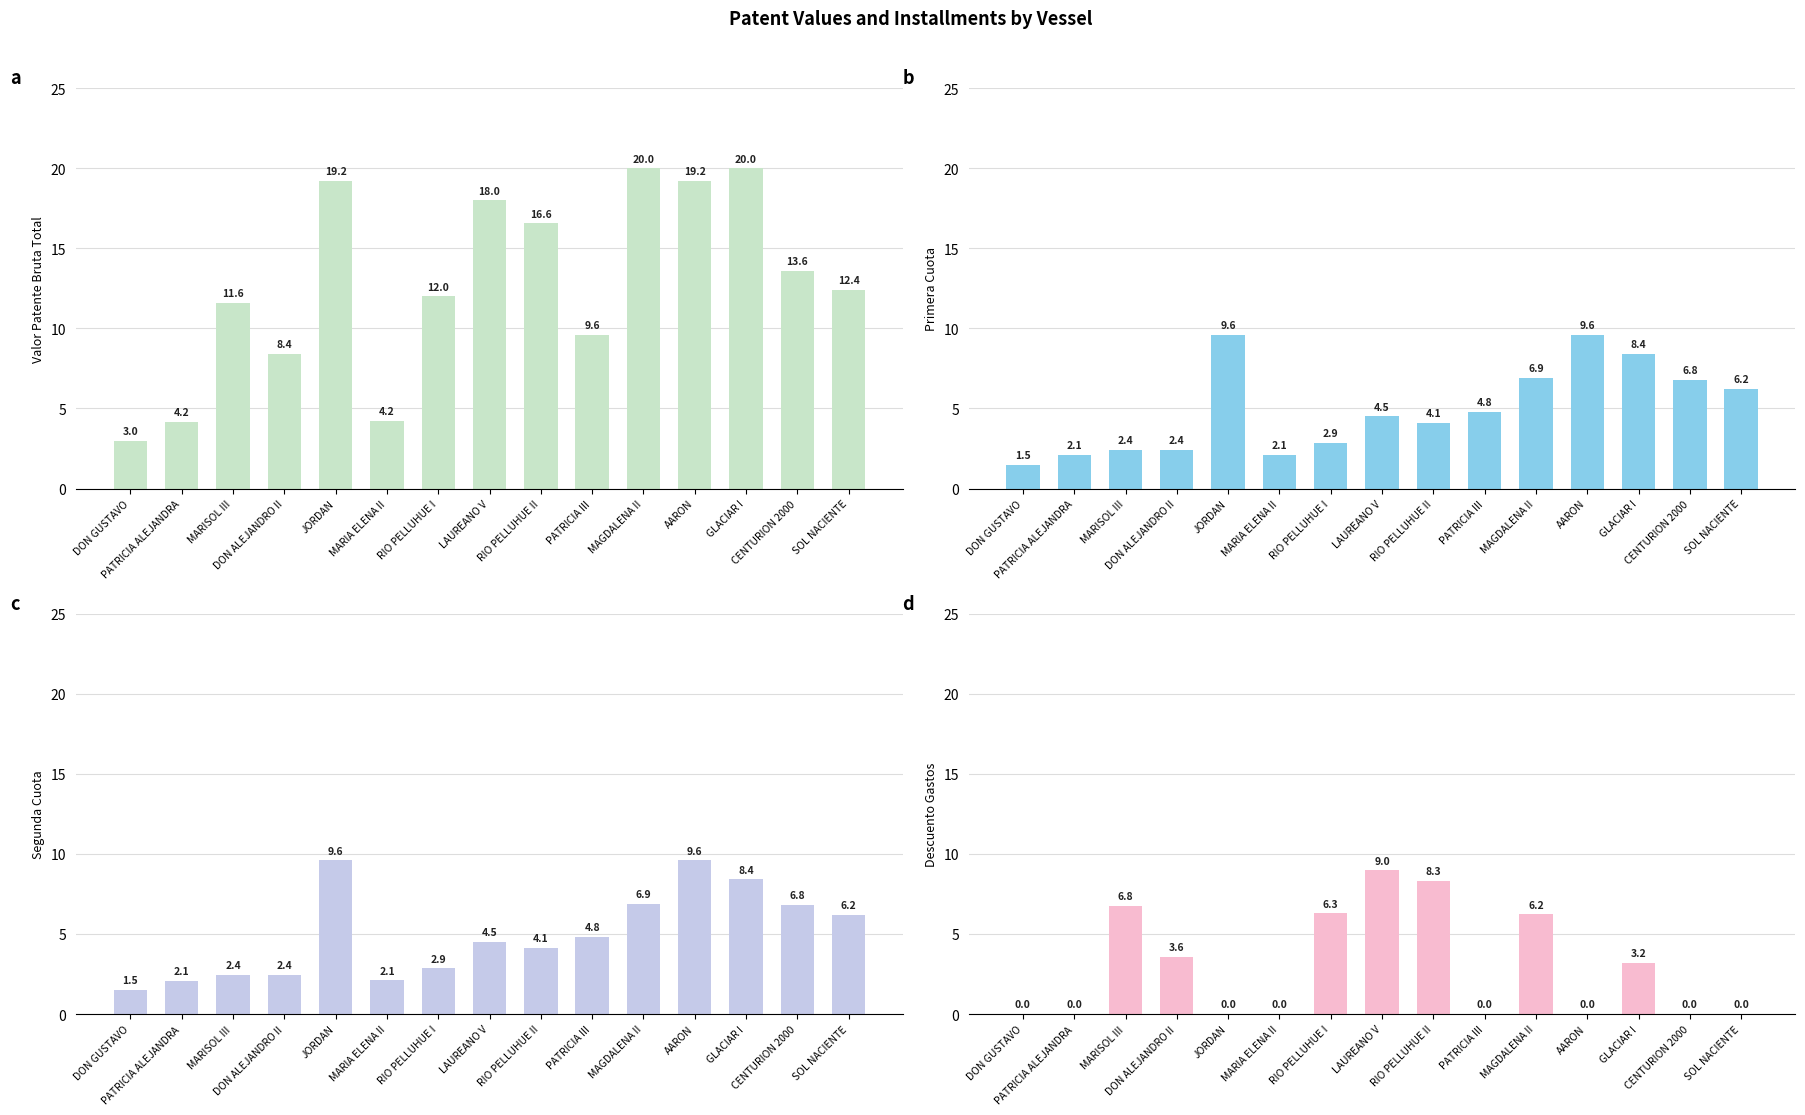

What is the label of the 7th bar from the left?

RIO PELLUHUE I